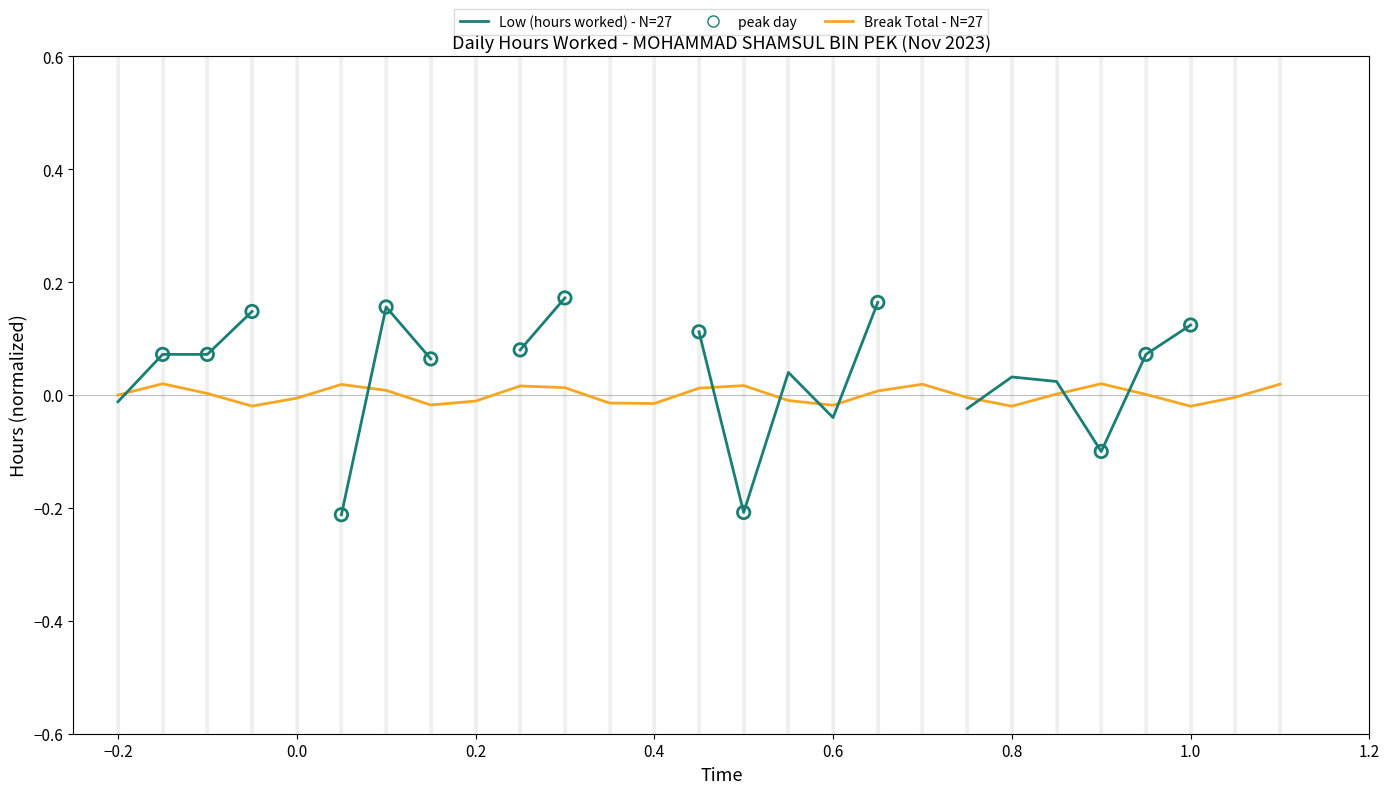

Which series contains the lowest Y value?

Low (hours worked) - N=27